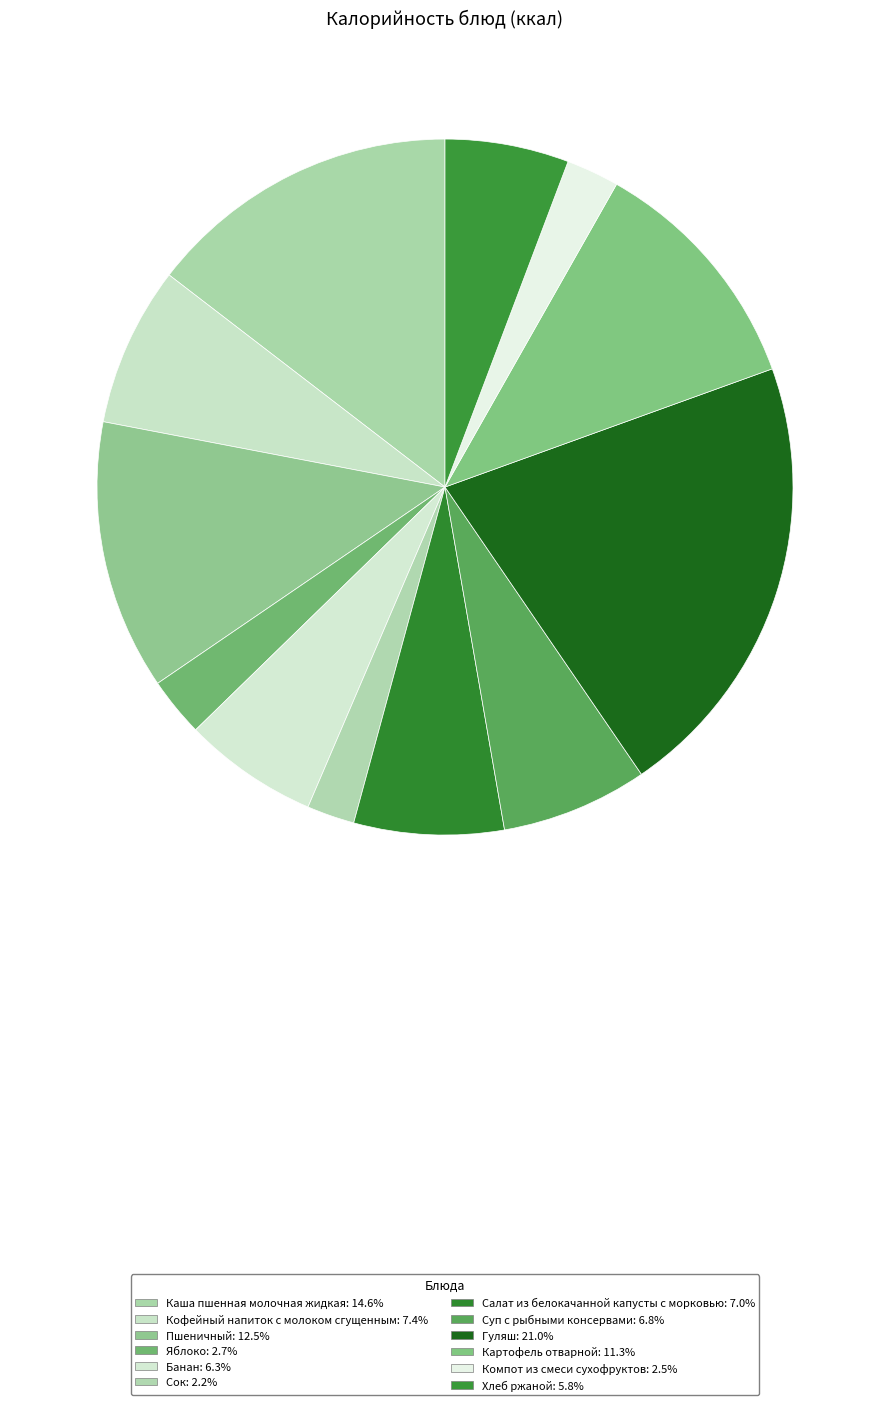

Does any single category account for the majority?

No